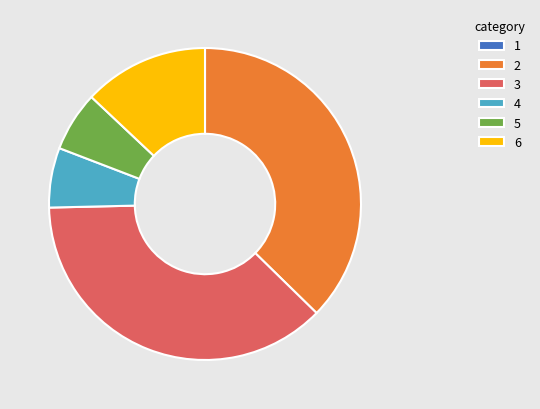

Does any single category account for the majority?

No